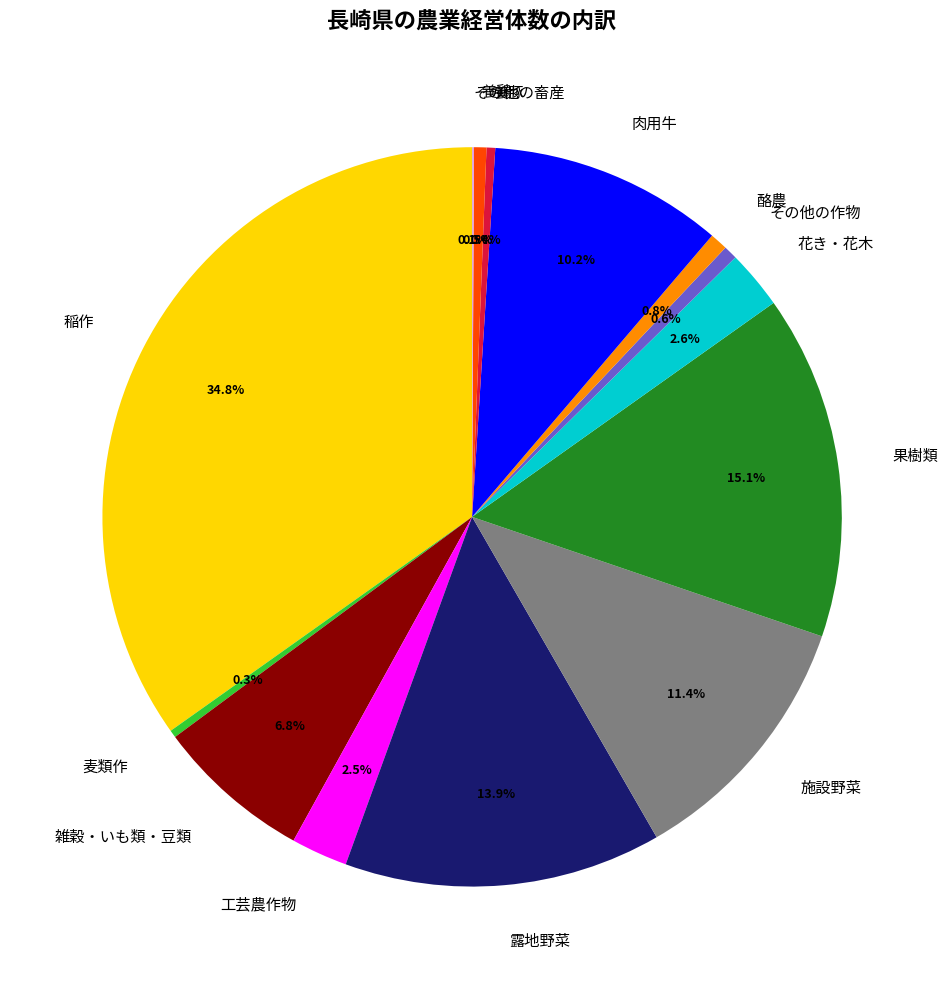

Between 稲作 and 果樹類, which is larger?

稲作